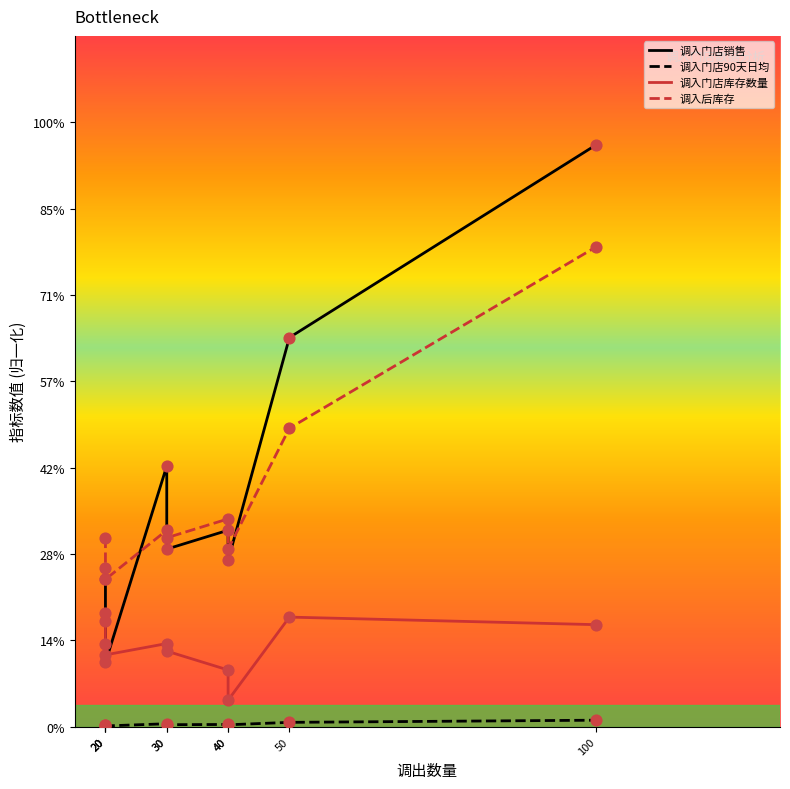

Which series reaches the minimum Y coordinate?

调入门店90天日均